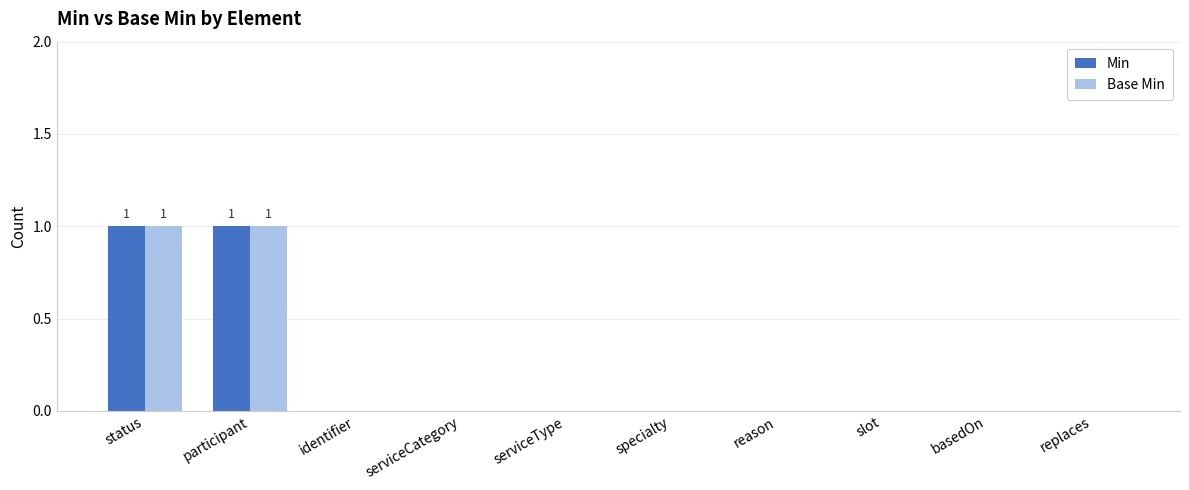

Is the value of Min at participant greater than the value of Base Min at replaces?

Yes